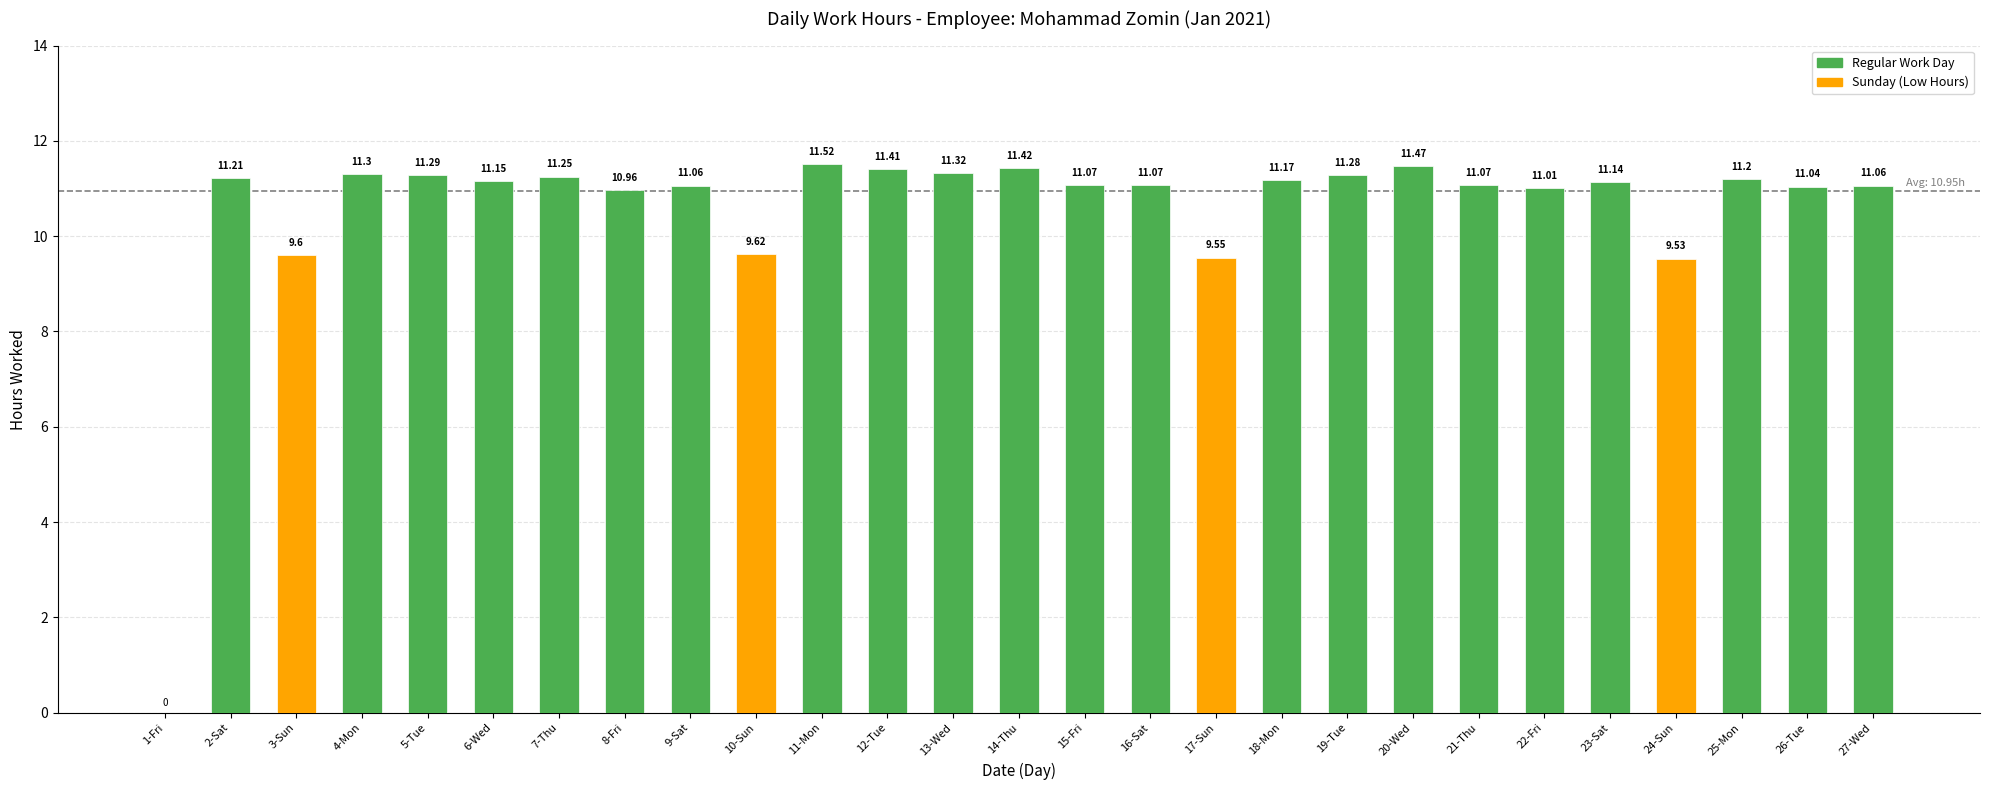

Count the number of values greater than 11.

21